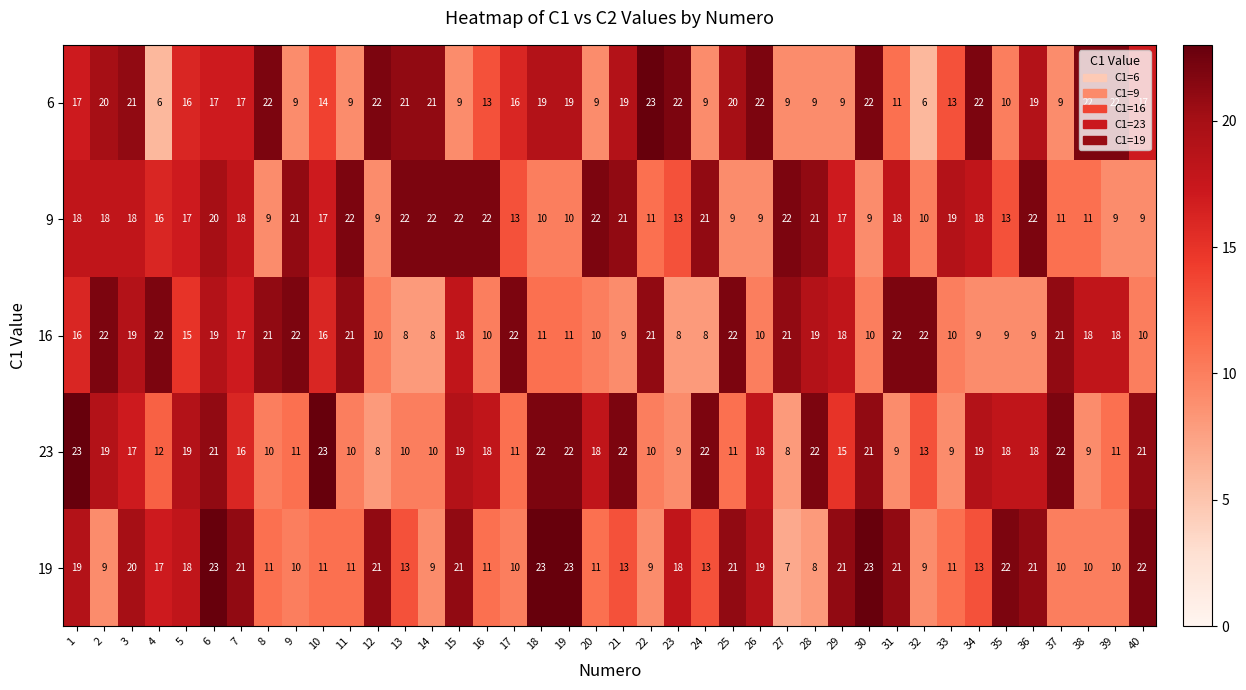

How many distinct data groups are displayed?

5